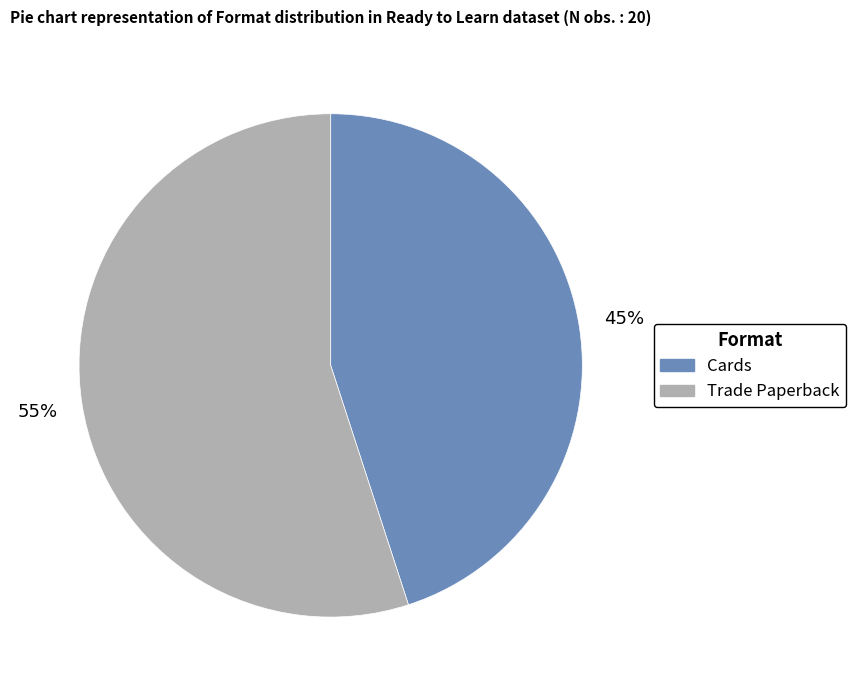

True or false: Cards accounts for 37% of the total.

False